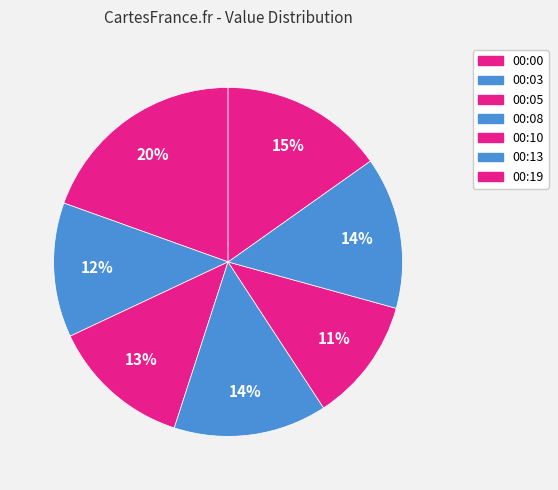

How many segments does this pie chart have?

7